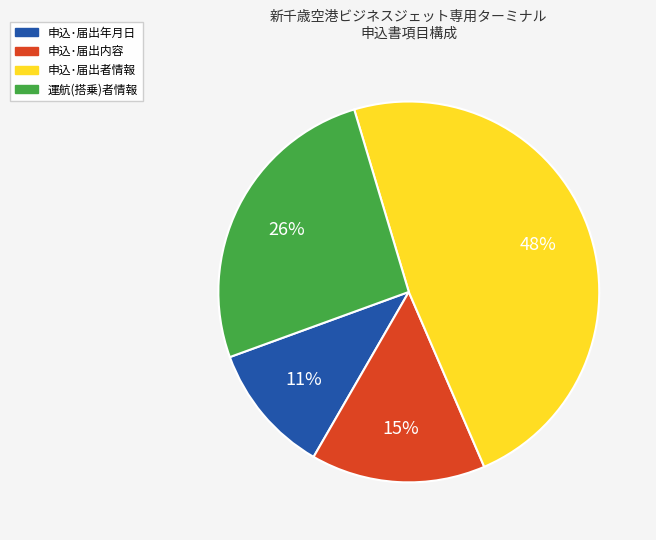

Do 運航(搭乗)者情報 and 申込･届出内容 together represent more than half of the pie?

No